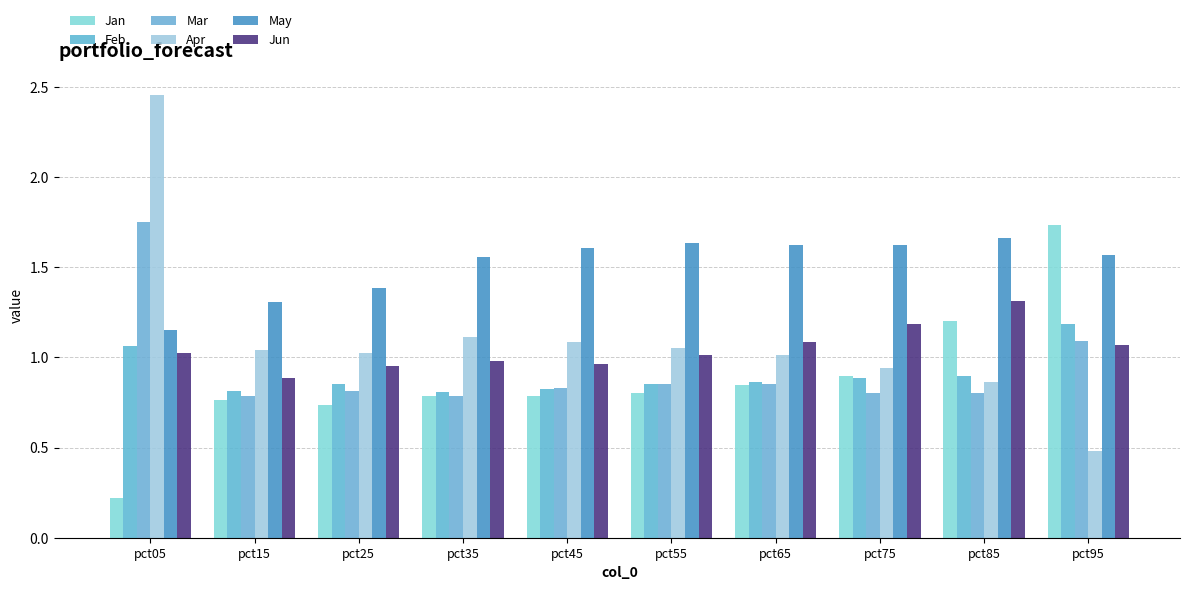

What is the value of the May bar at the 9th from the left?

1.7